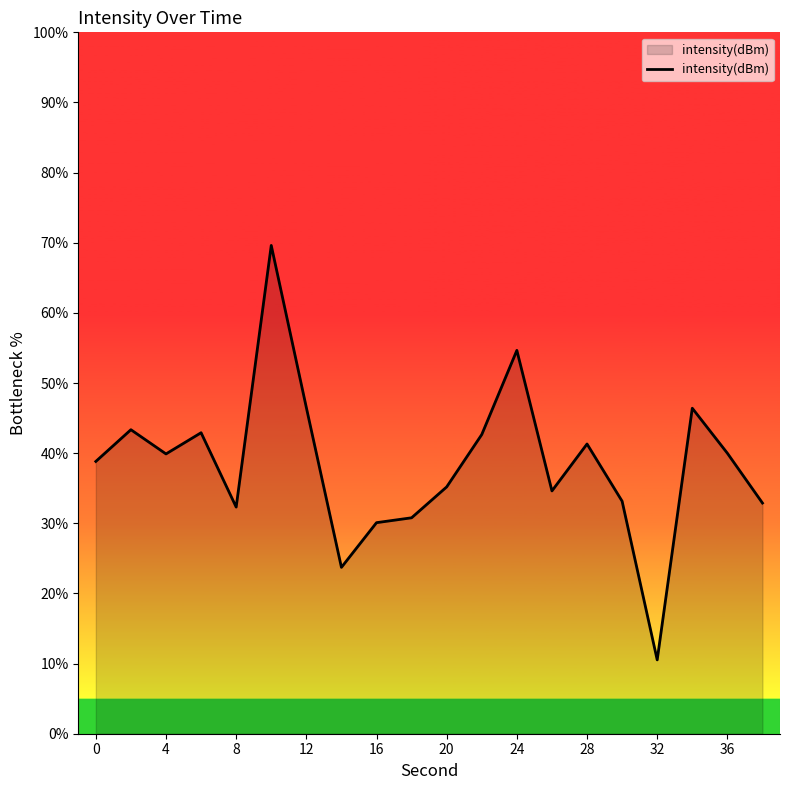

True or false: the data has more than 1 interior local peaks.

True